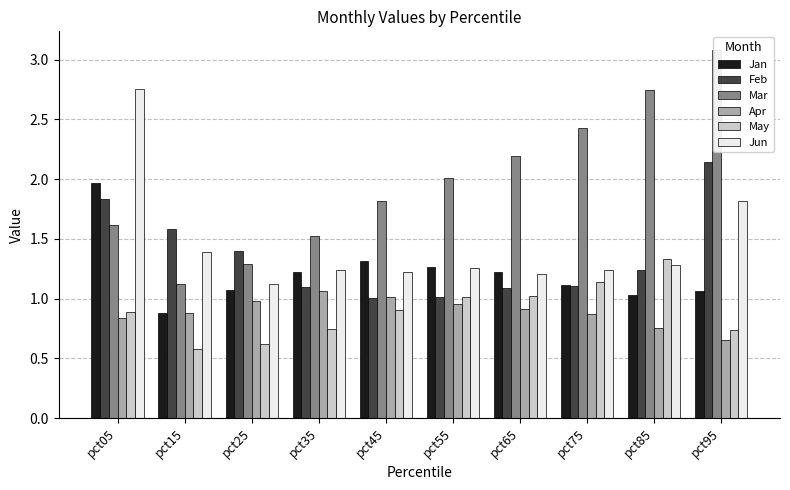

Are the bars grouped side by side (vs. stacked)?

Yes